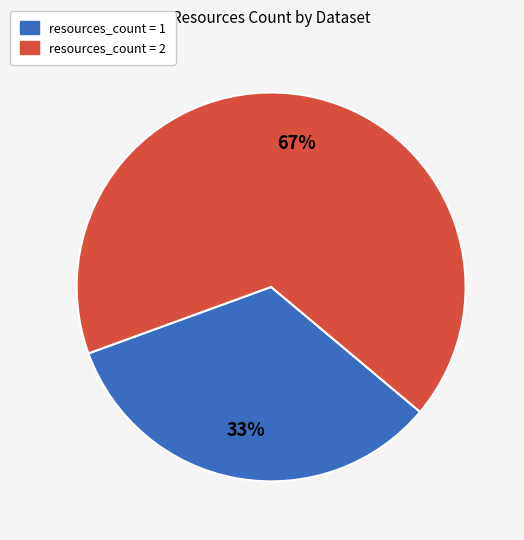

Does any single category account for the majority?

Yes